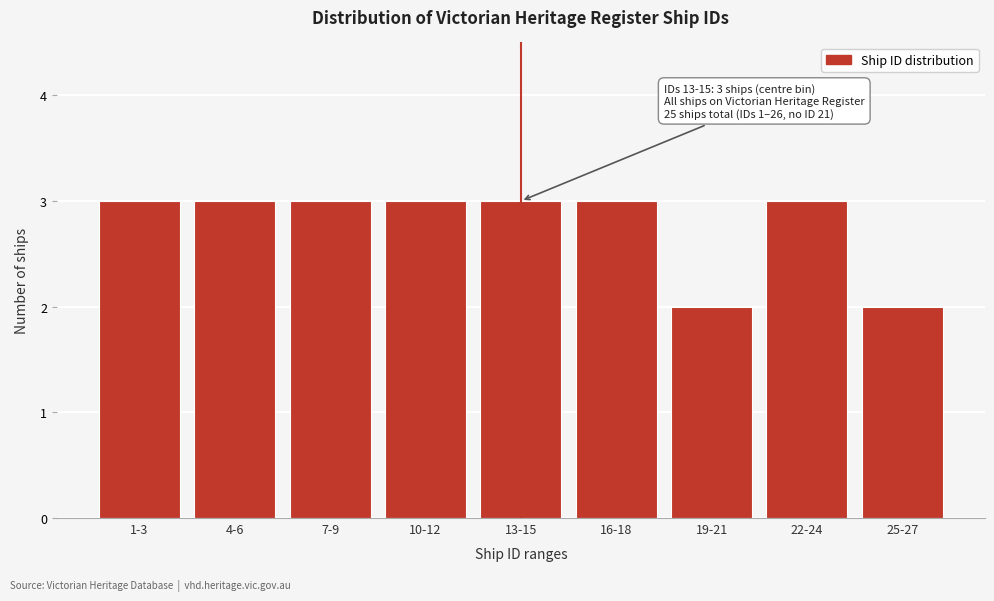

Reading left to right, extract all data points from this chart.

1-3=3	4-6=3	7-9=3	10-12=3	13-15=3	16-18=3	19-21=2	22-24=3	25-27=2